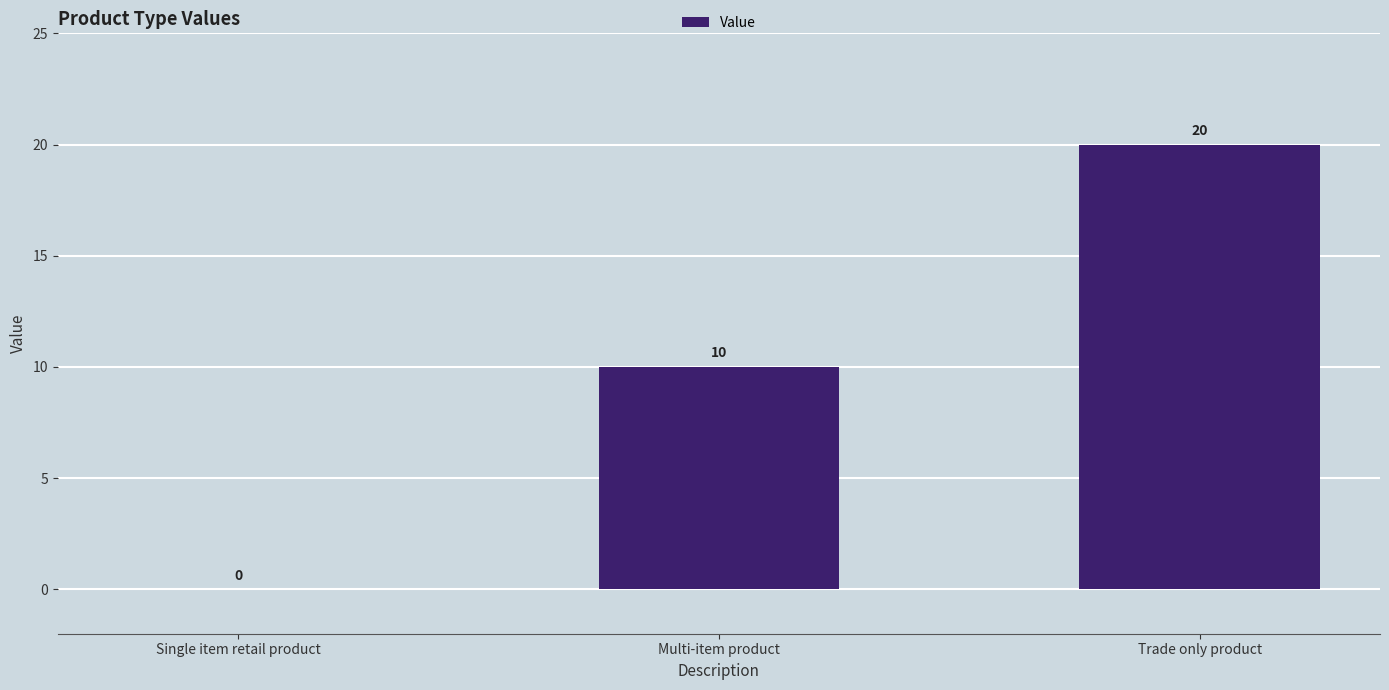

What is the greatest value displayed?

20